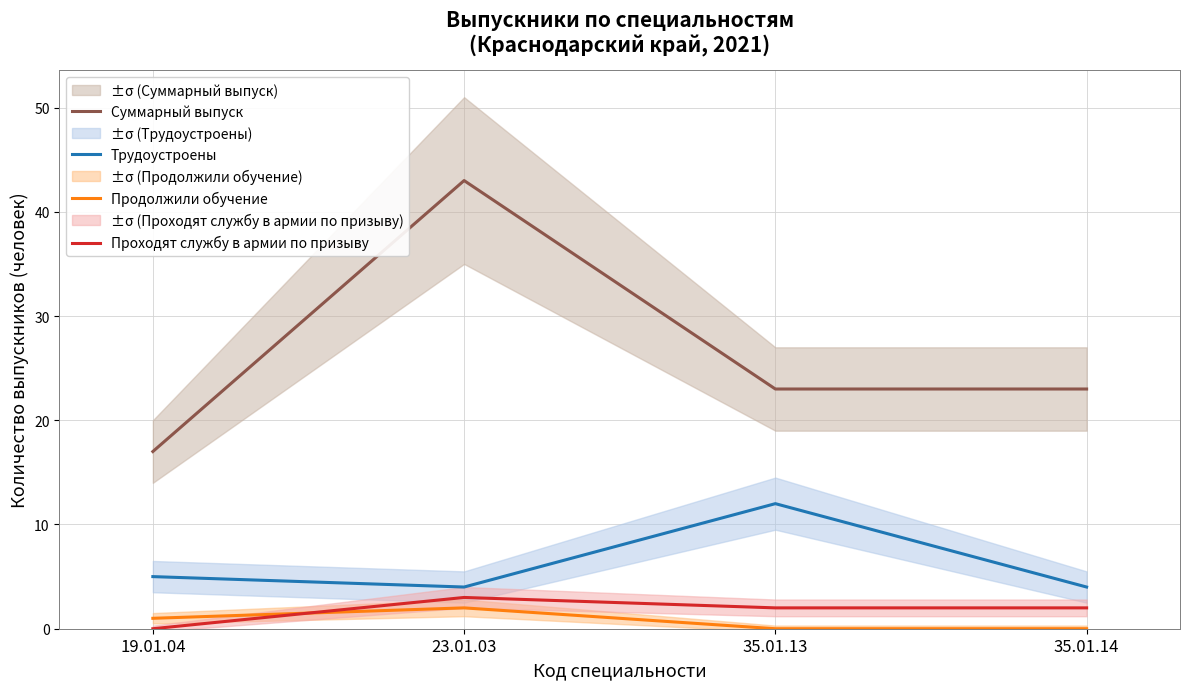

True or false: Проходят службу в армии по призыву has a value of 0 at 19.01.04.

True